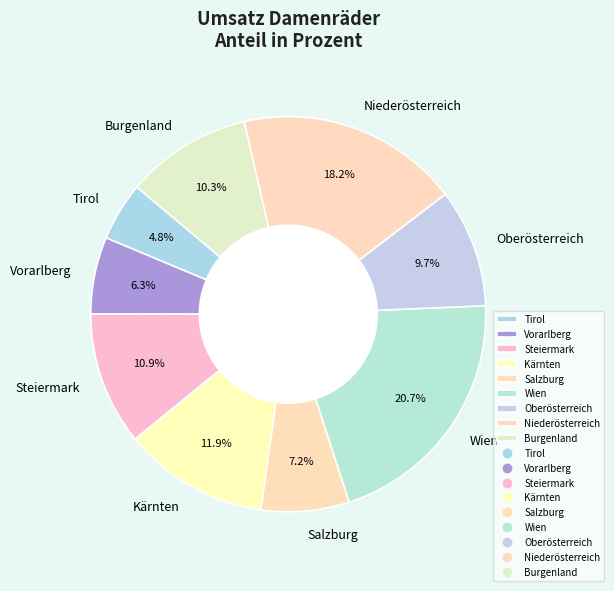

To the nearest percent, what percentage of the pie is Salzburg?

7%